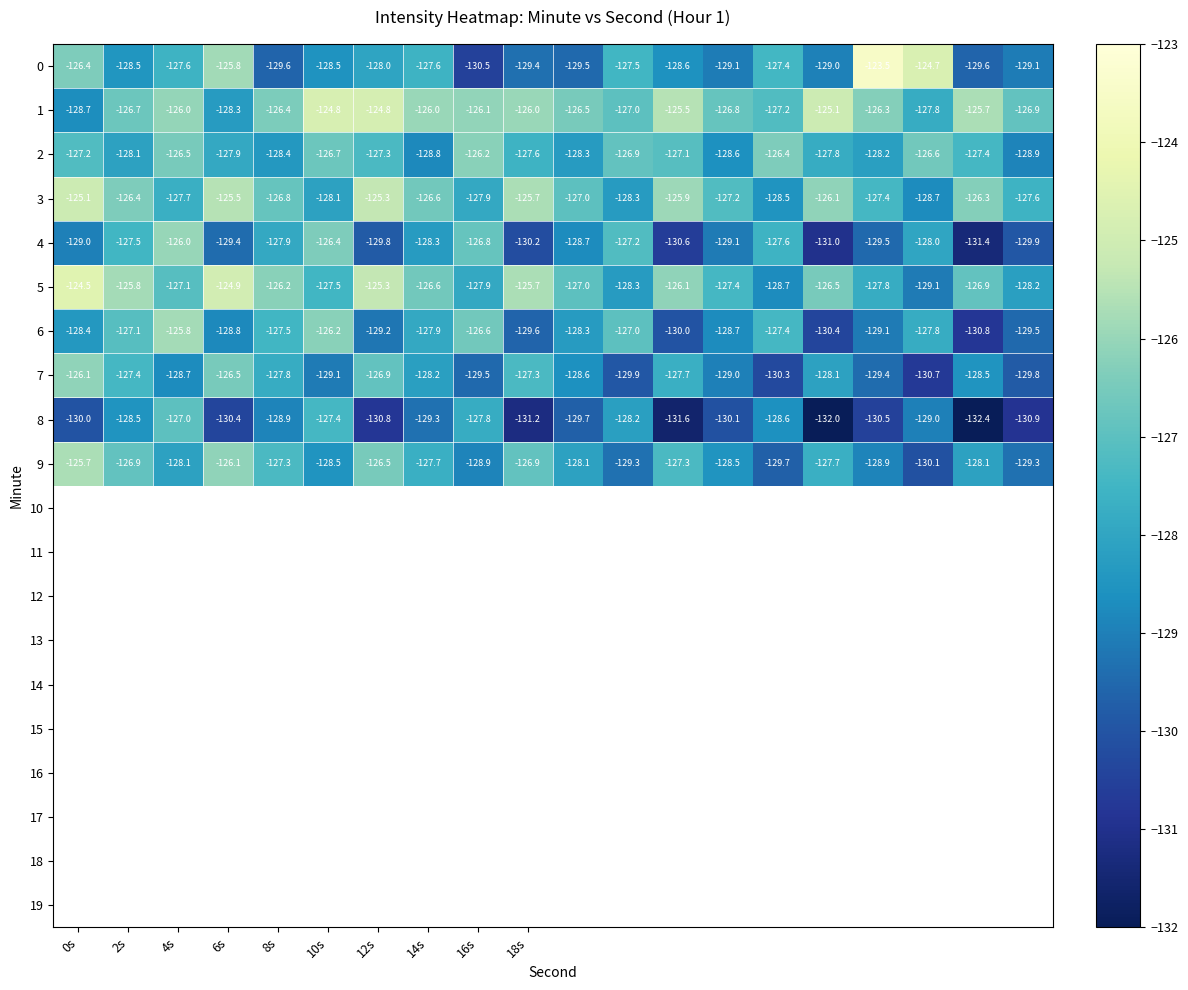

What is the sum of all 0 values?

-2559.9